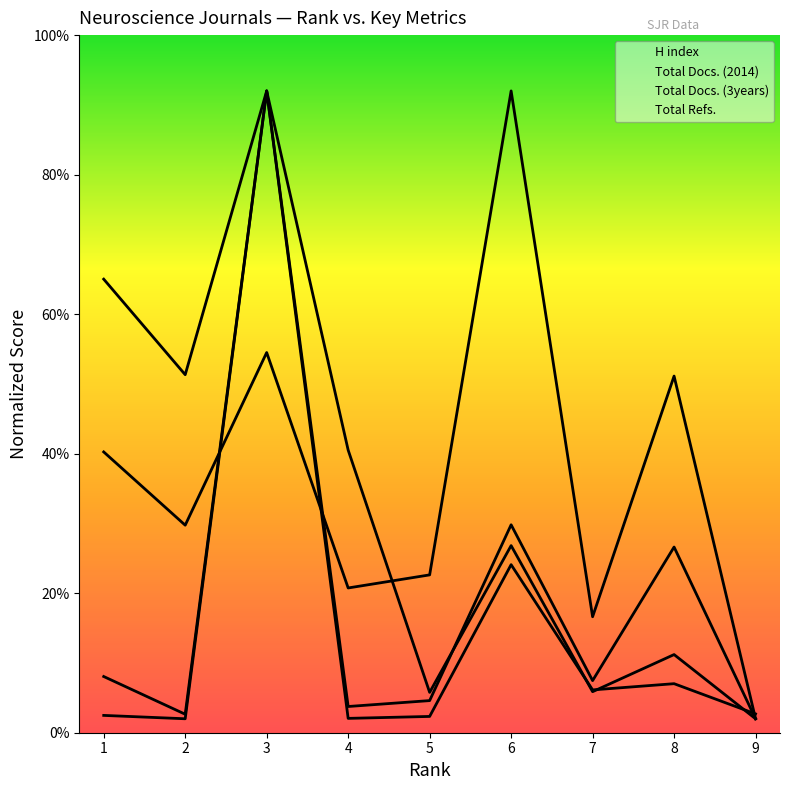

Reading left to right, list all the values displayed in this chart.

H index: 40.2	29.7	54.5	20.7	22.6	92.0	16.6	51.1	2.0
Total Docs. (2014): 8.1	2.7	92.0	3.8	4.6	29.8	7.5	26.6	2.0
Total Docs. (3years): 2.5	2.0	92.0	2.1	2.3	24.1	6.1	7.0	2.7
Total Refs.: 65.0	51.3	92.0	40.5	5.8	26.8	5.9	11.2	2.0